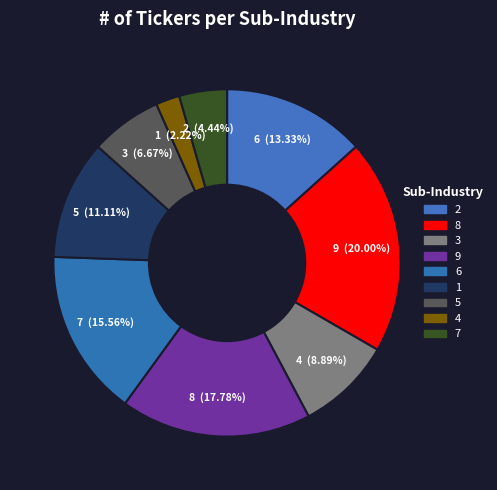

To the nearest percent, what percentage of the pie is 6?

16%